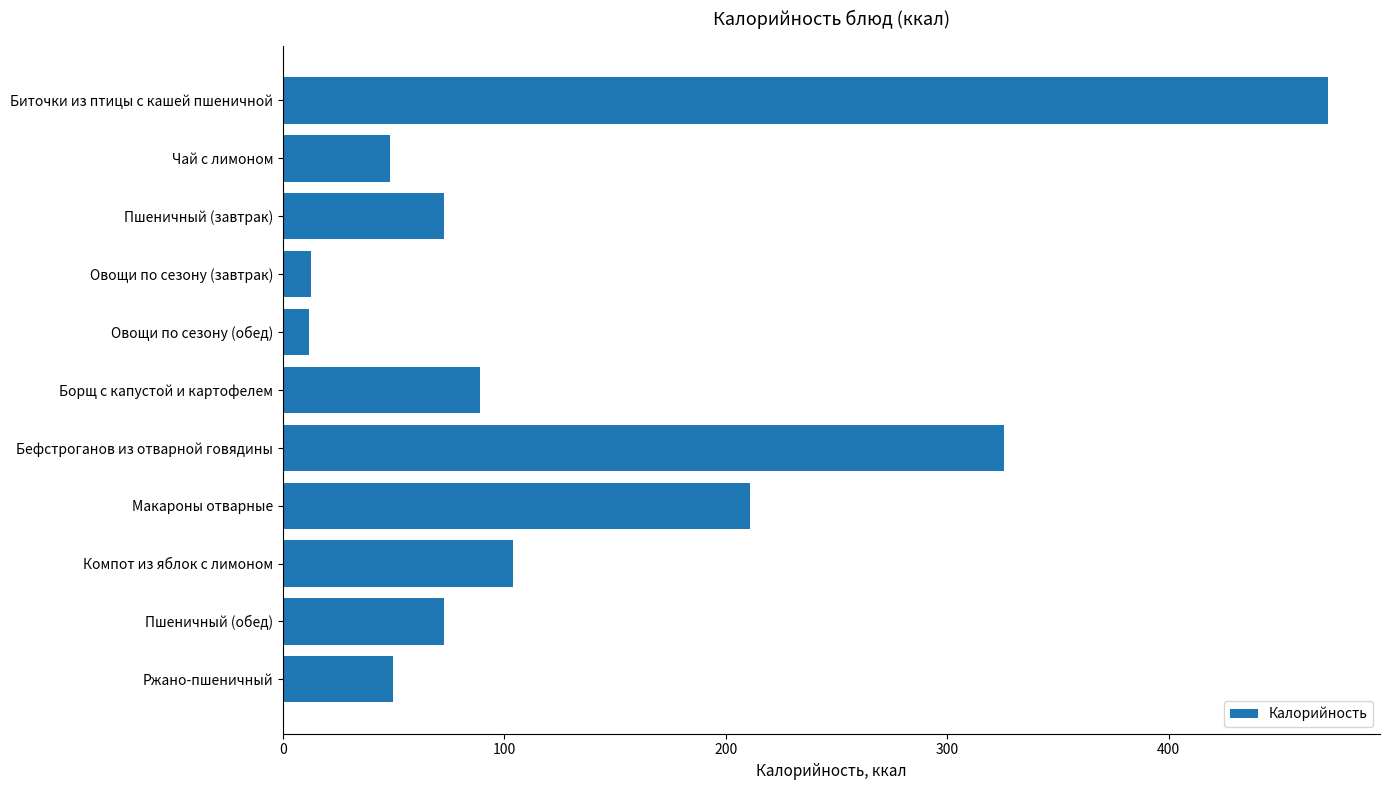

The chart shows a value of 49.9 at Ржано-пшеничный. True or false?

True